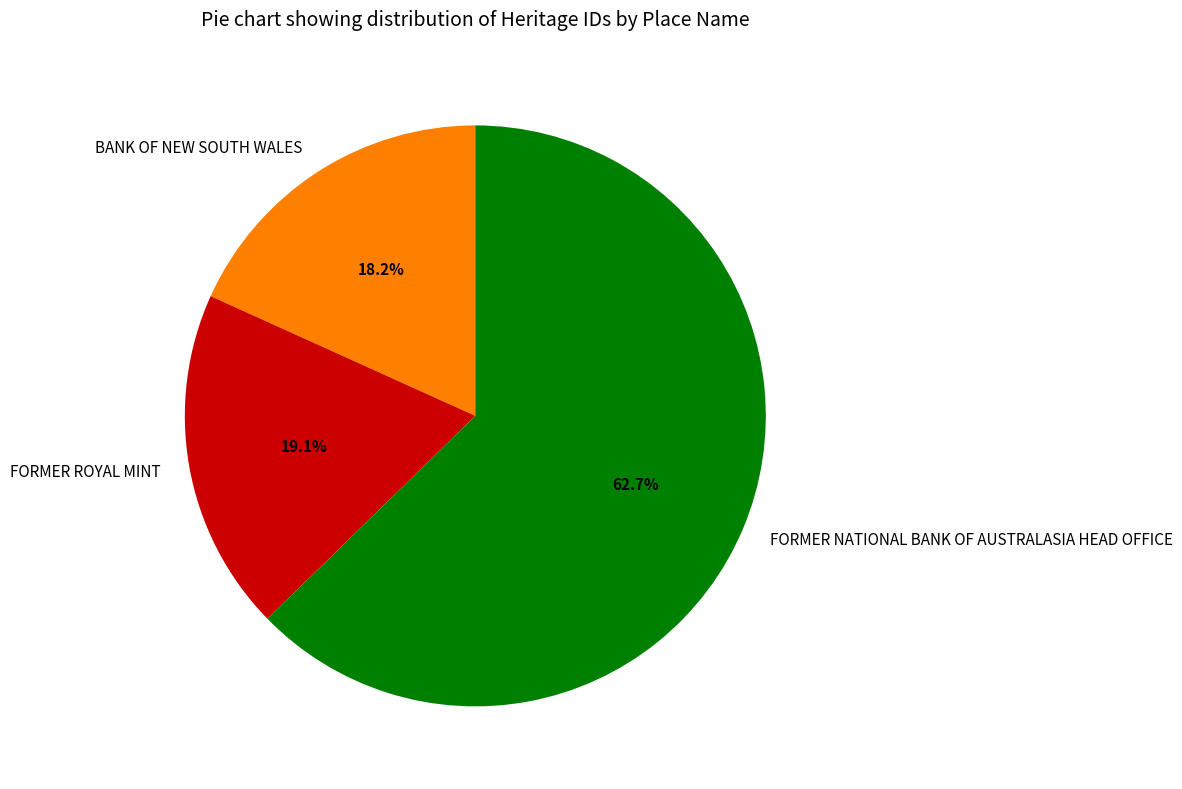

What is the ratio of the value at FORMER NATIONAL BANK OF AUSTRALASIA HEAD OFFICE to the value at BANK OF NEW SOUTH WALES?

3.4